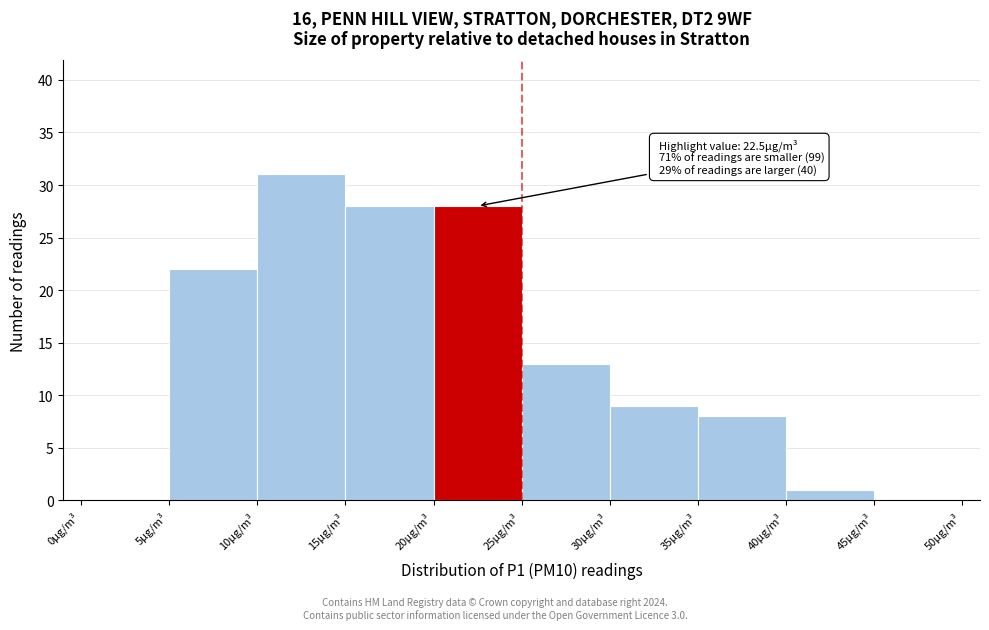

Over which range of the x-axis is the bar tallest?

10 to 15